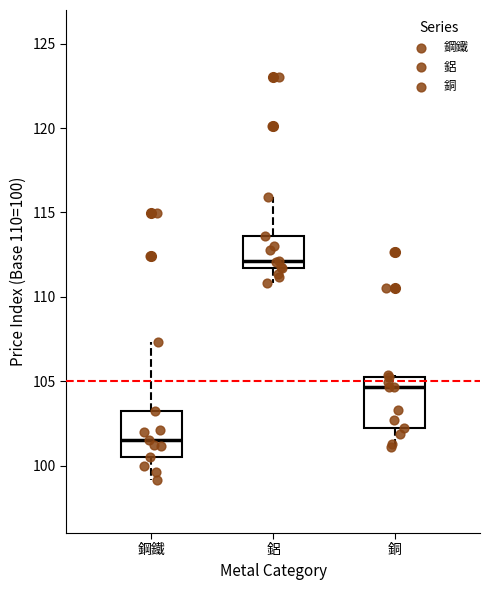

Which box has the lowest median line?

鋼鐵